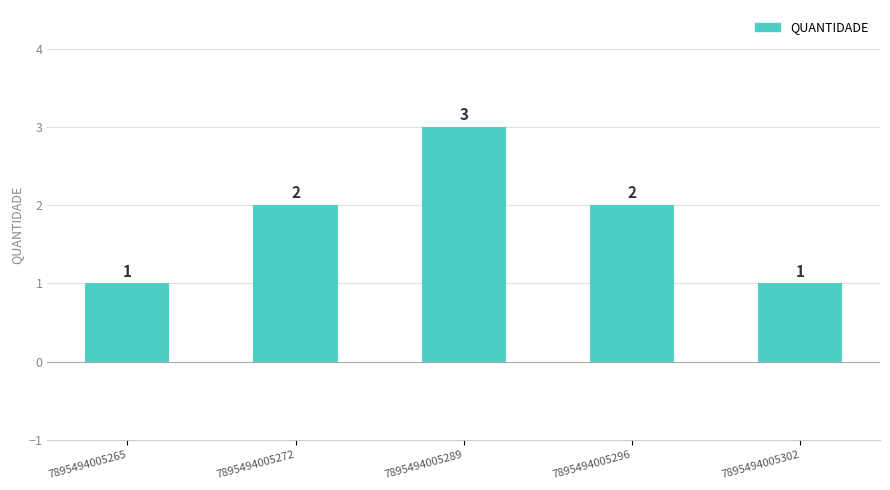

What is the change in value from 7895494005265 to 7895494005289?

+2